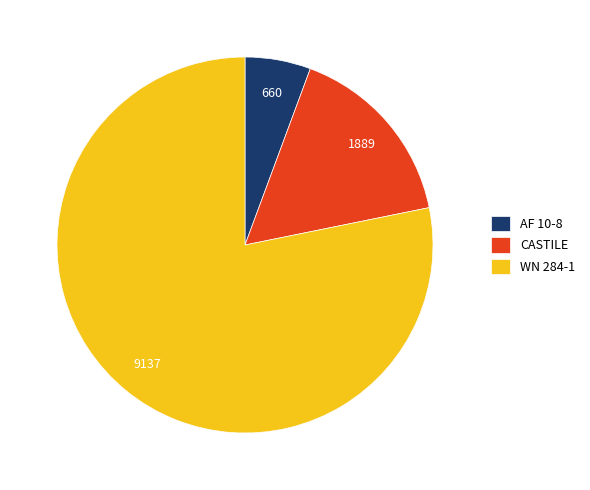

Combined, do CASTILE and AF 10-8 account for over 50%?

No